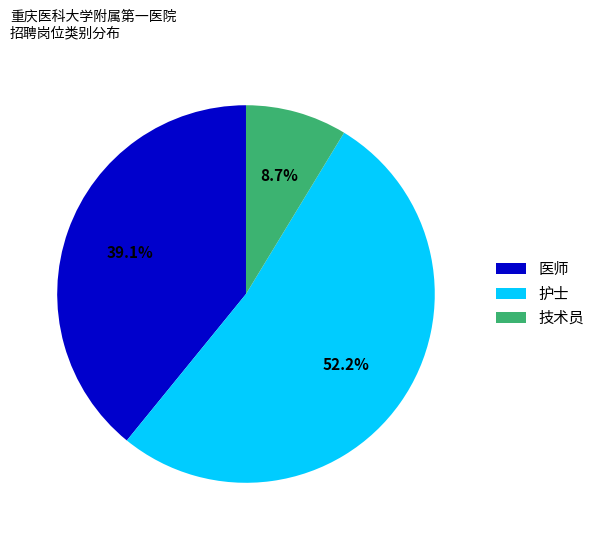

What percentage is NOT represented by 护士?

47.8%